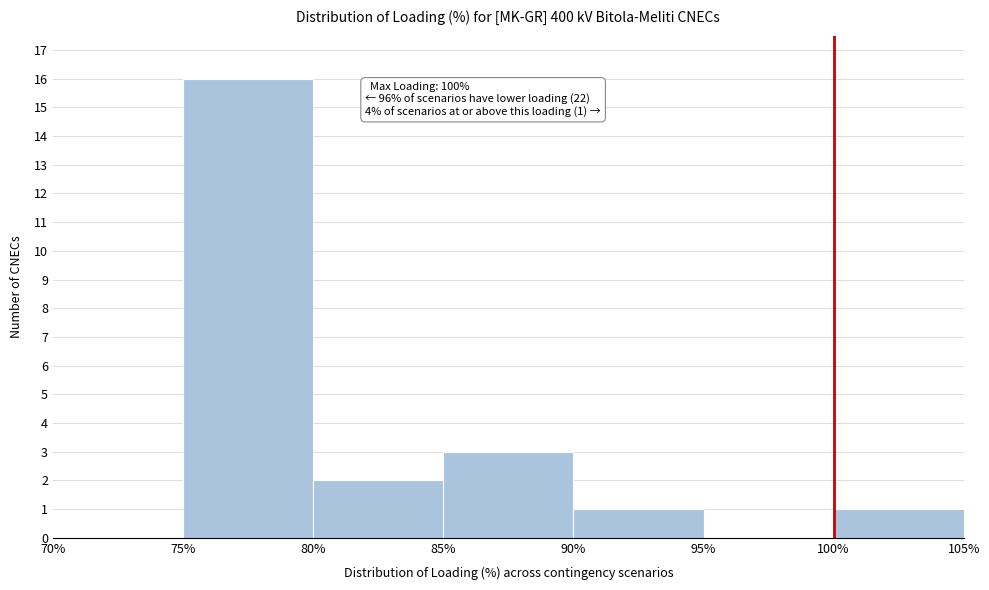

Which range on the x-axis has the tallest bar?

75% to 80%